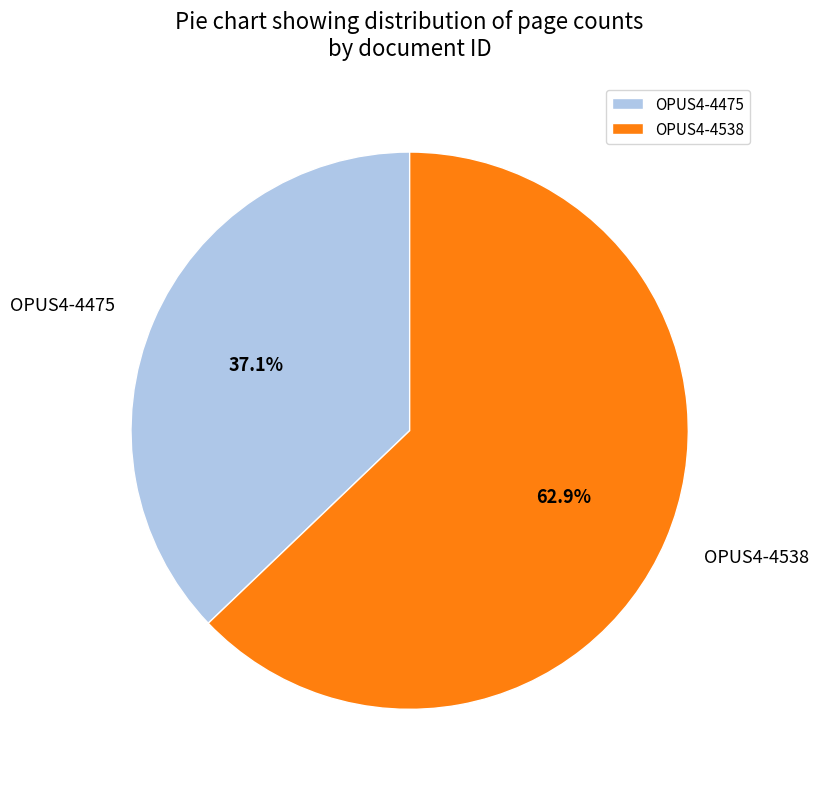

To the nearest percent, what is the combined percentage of OPUS4-4538 and OPUS4-4475?

100%